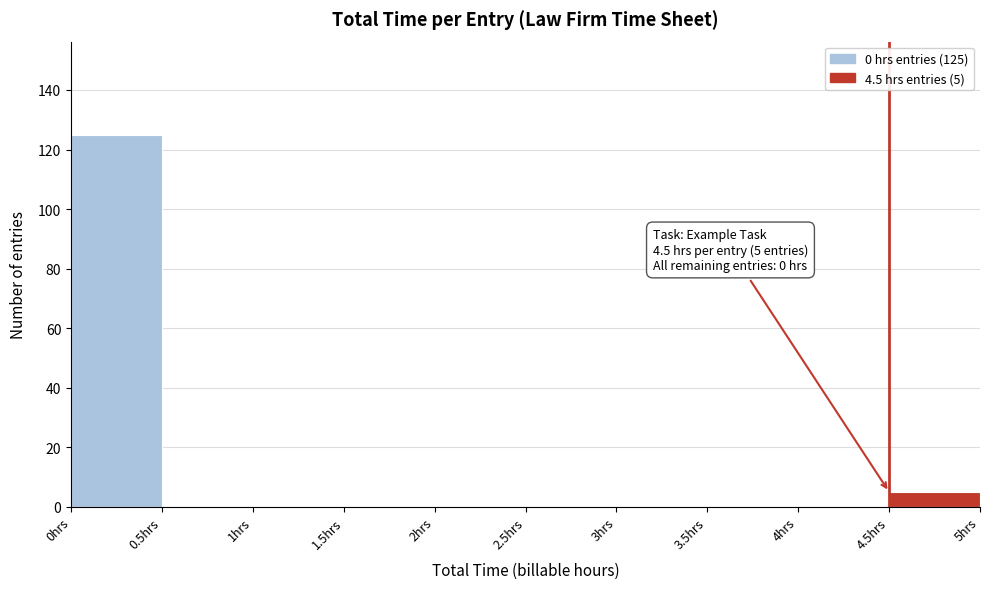

Which range on the x-axis has the tallest bar?

0.0 to 0.5